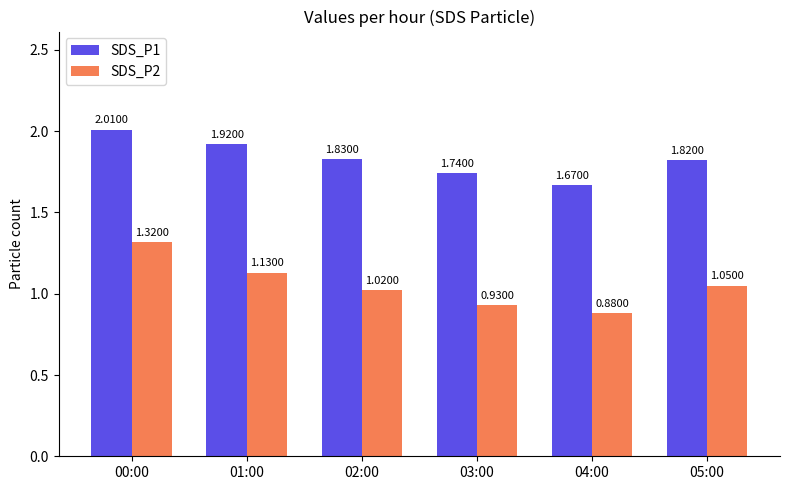

Is the value of SDS_P1 at 00:00 greater than the value of SDS_P2 at 05:00?

Yes